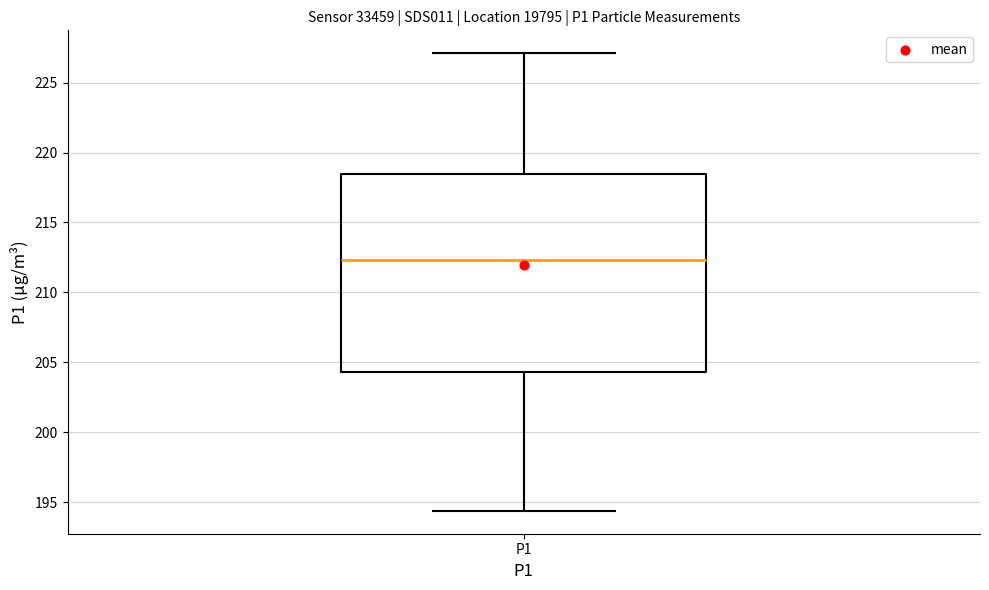

Transcribe this box plot: give where the median line is, the range the box spans, and where the two whiskers end, as read against the y-axis. The values are not printed on the chart, so give them approximately, as read against the axis.

median 212.5, box 204.5 to 218.5, whiskers 194.5 to 227.0